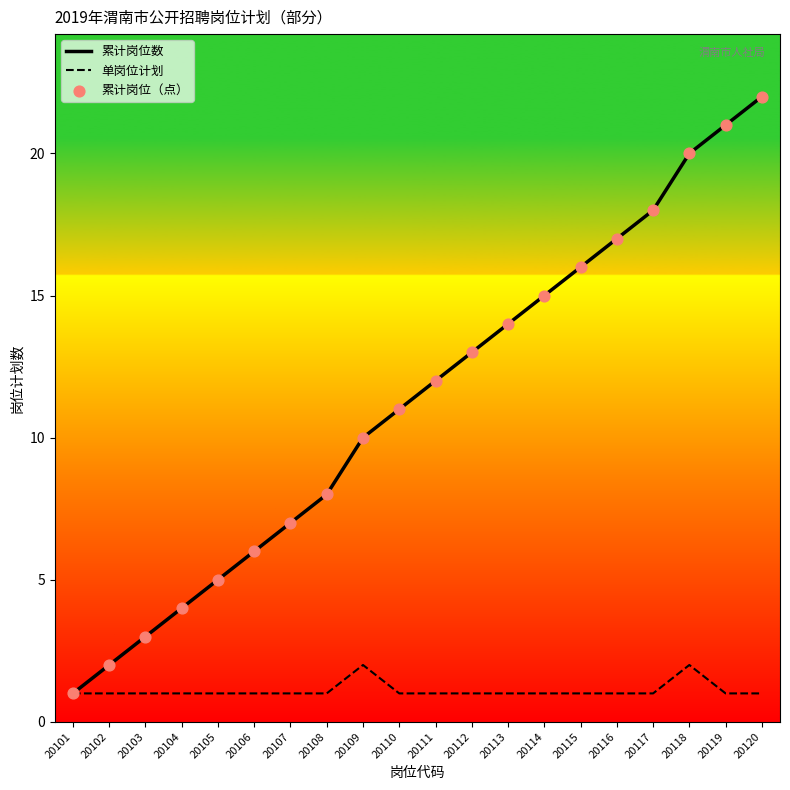

Which series reaches the minimum Y coordinate?

累计岗位数